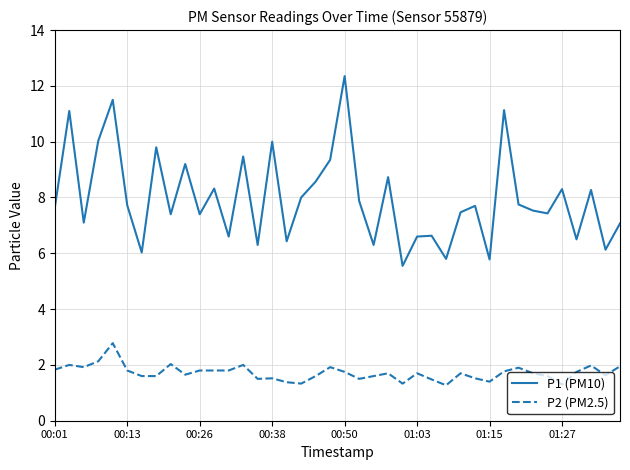

Which series has the widest spread of values?

P1 (PM10)